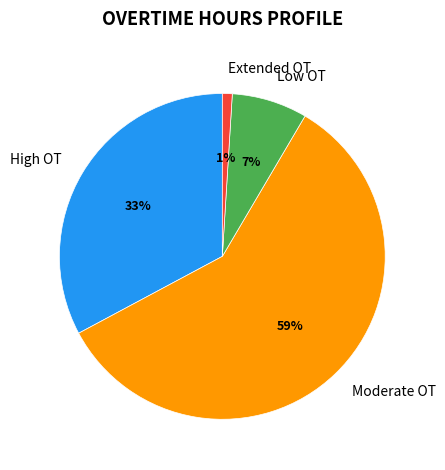

True or false: Extended OT accounts for 1% of the total.

True